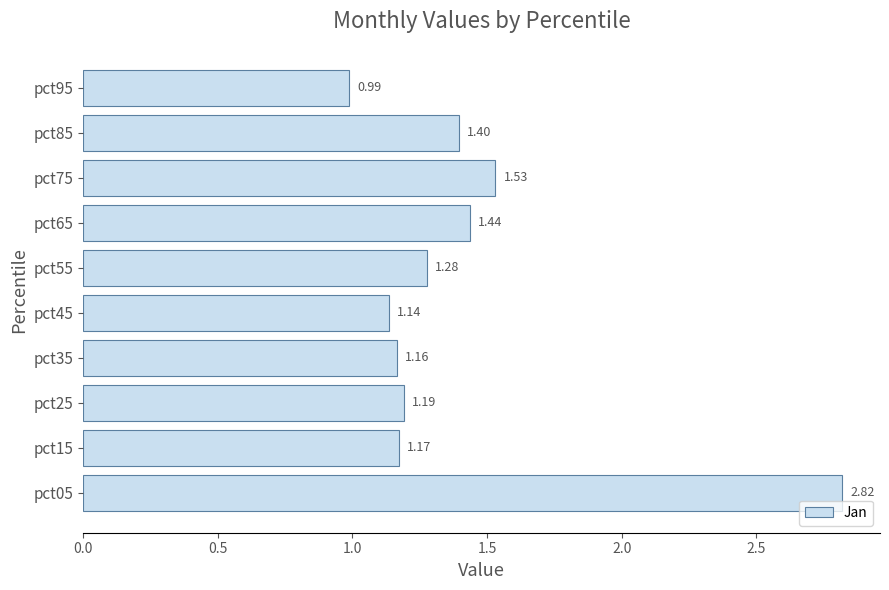

What is the sum of the values at pct55 and pct95?

2.3